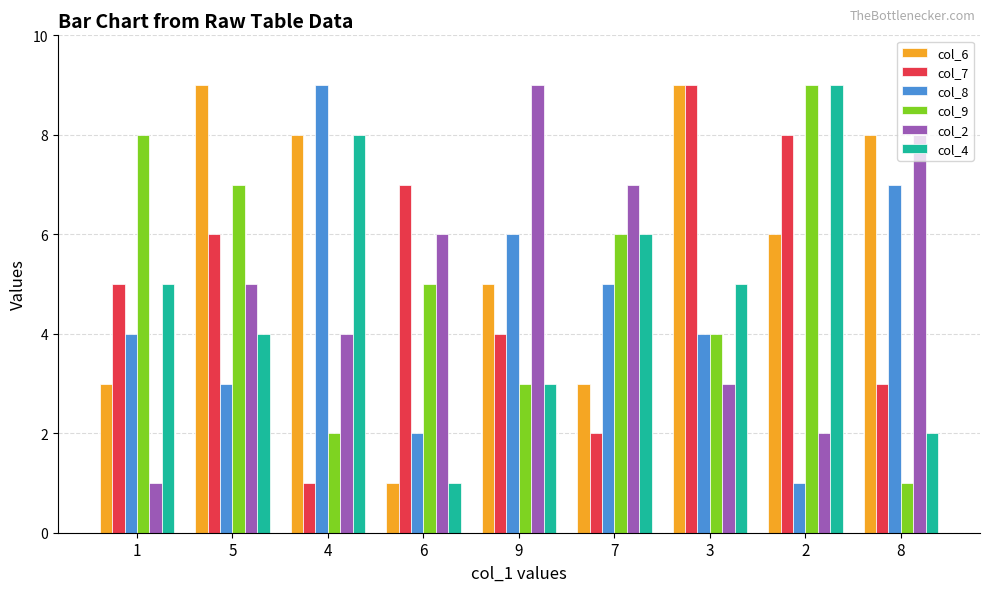

What is the label of the 6th bar from the right?

6